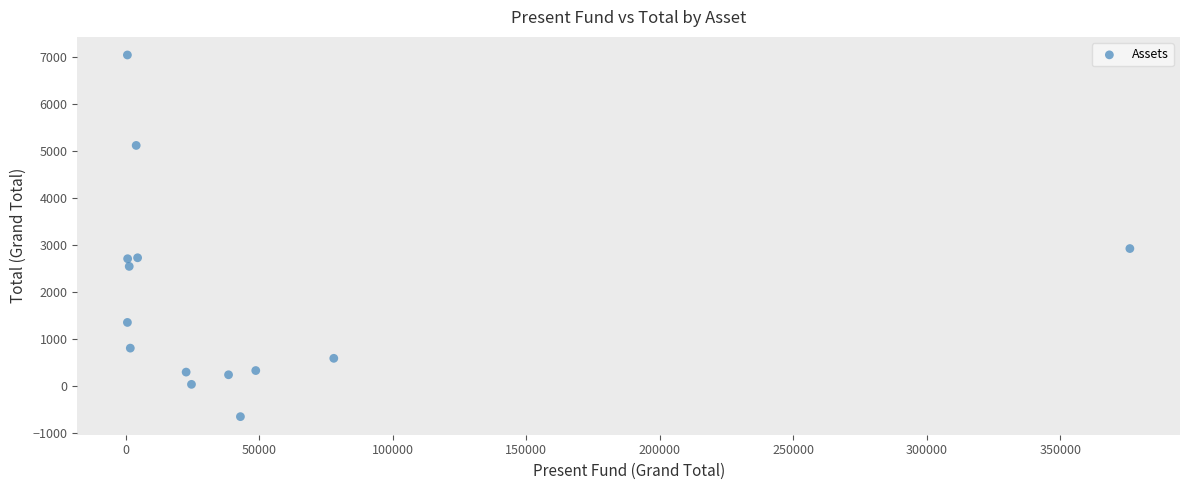

What Y value in the scatter plot is closest to 3192?

2921.5